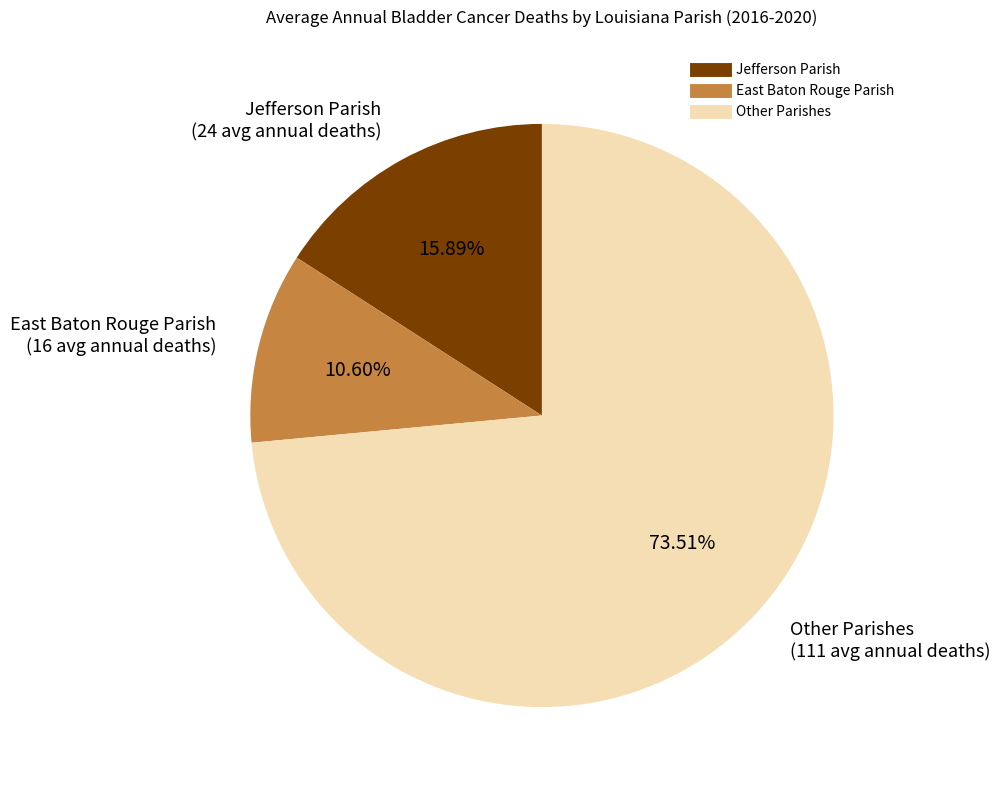

Is there any slice that represents more than half of the pie?

Yes